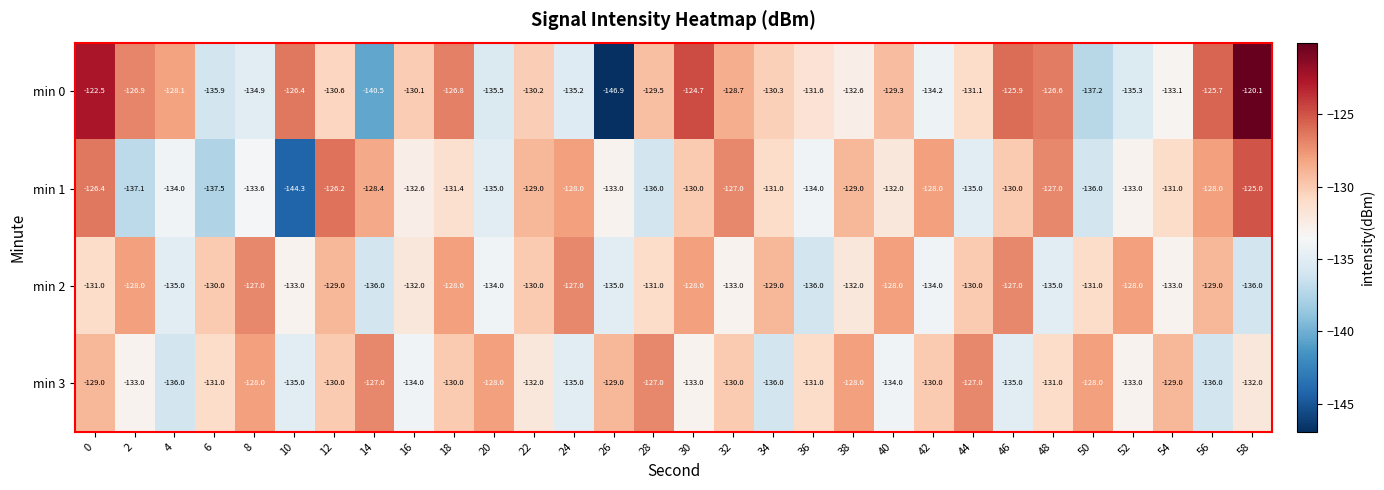

Rank the series at 10 from lowest to highest value.

min 1, min 3, min 2, min 0